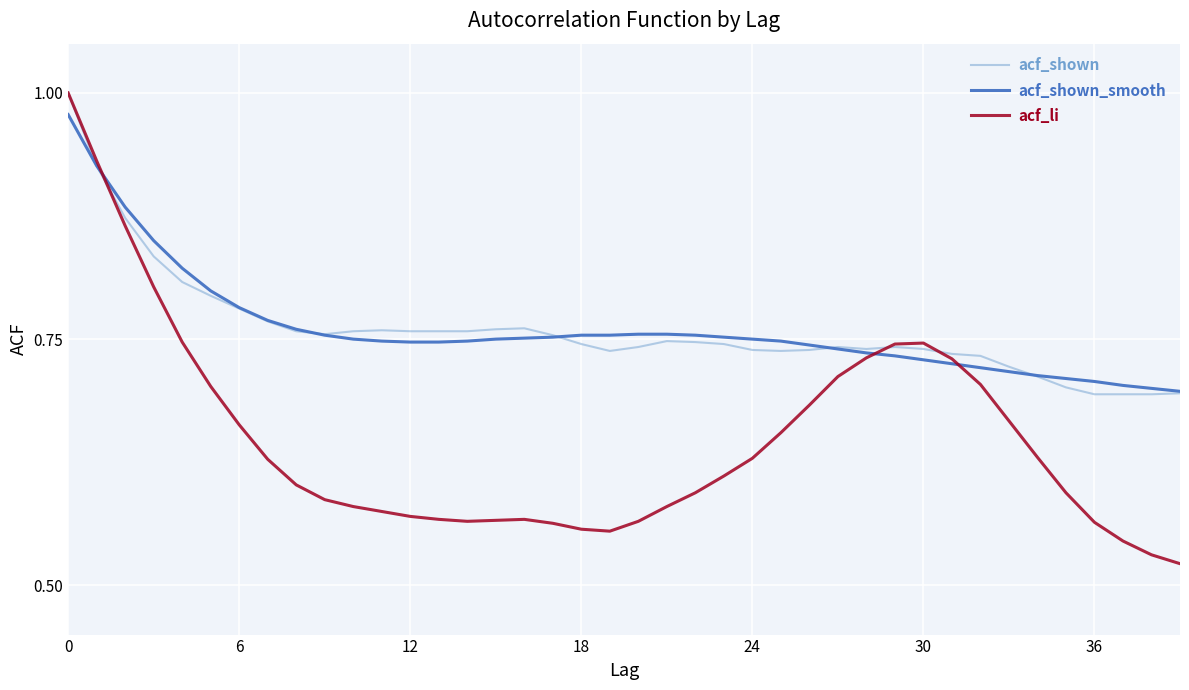

What is the difference between the second highest and minimum values in the acf_shown series?

0.2